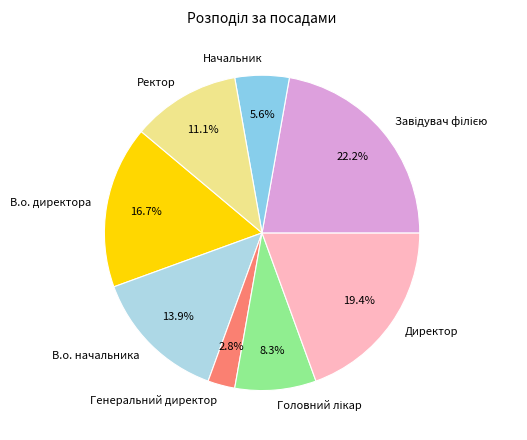

What is the ratio of the value at Ректор to the value at Директор?

0.6